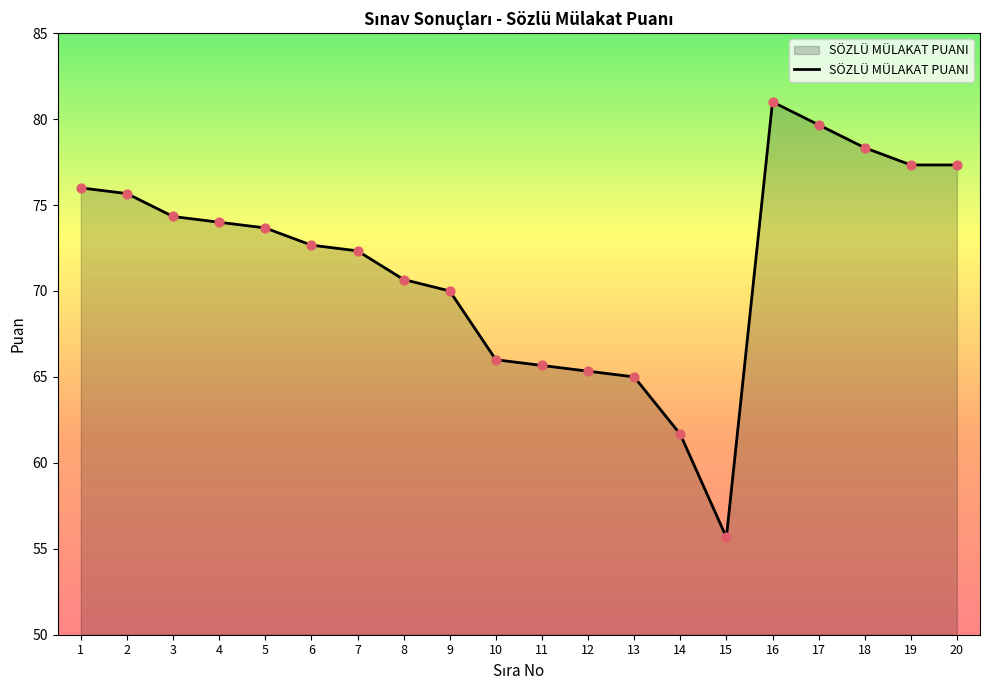

What is the change in value from 1 to 18?

+2.3